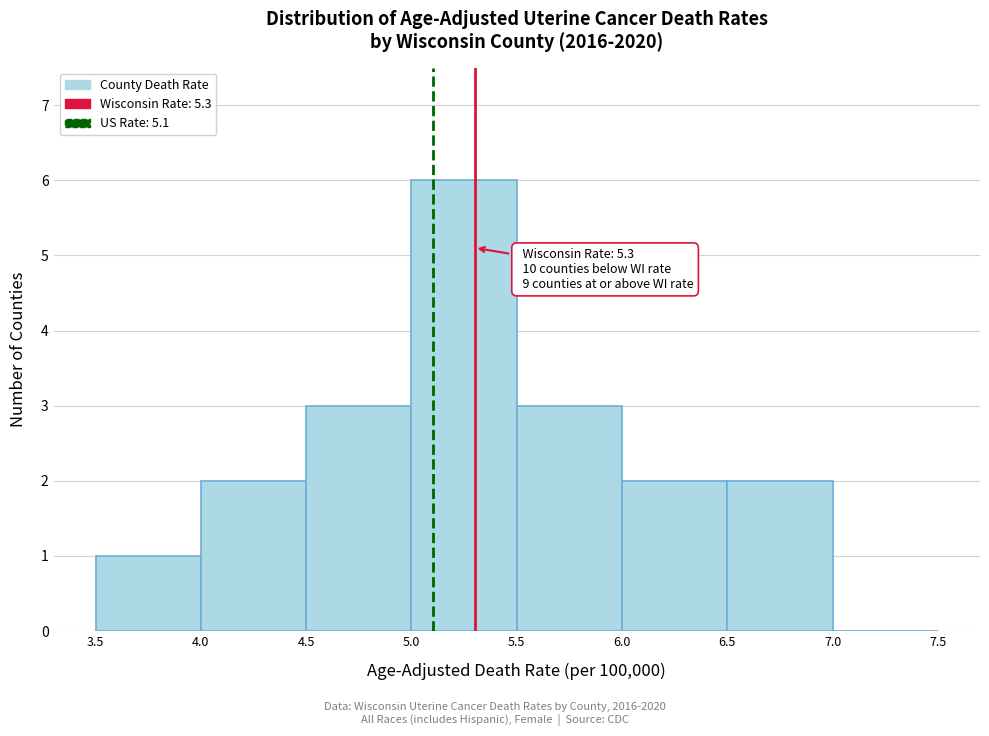

Which range on the x-axis has the tallest bar?

5.0 to 5.5